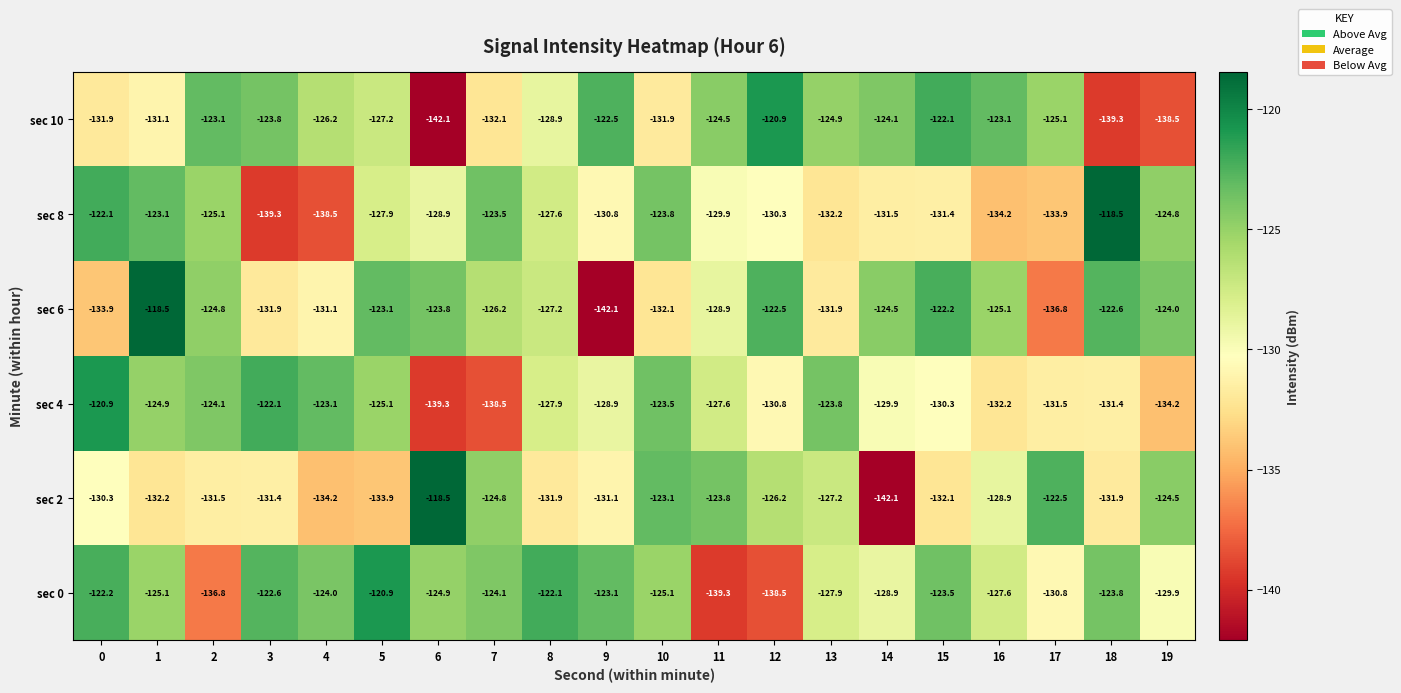

What is the maximum value shown in the chart?

-118.5